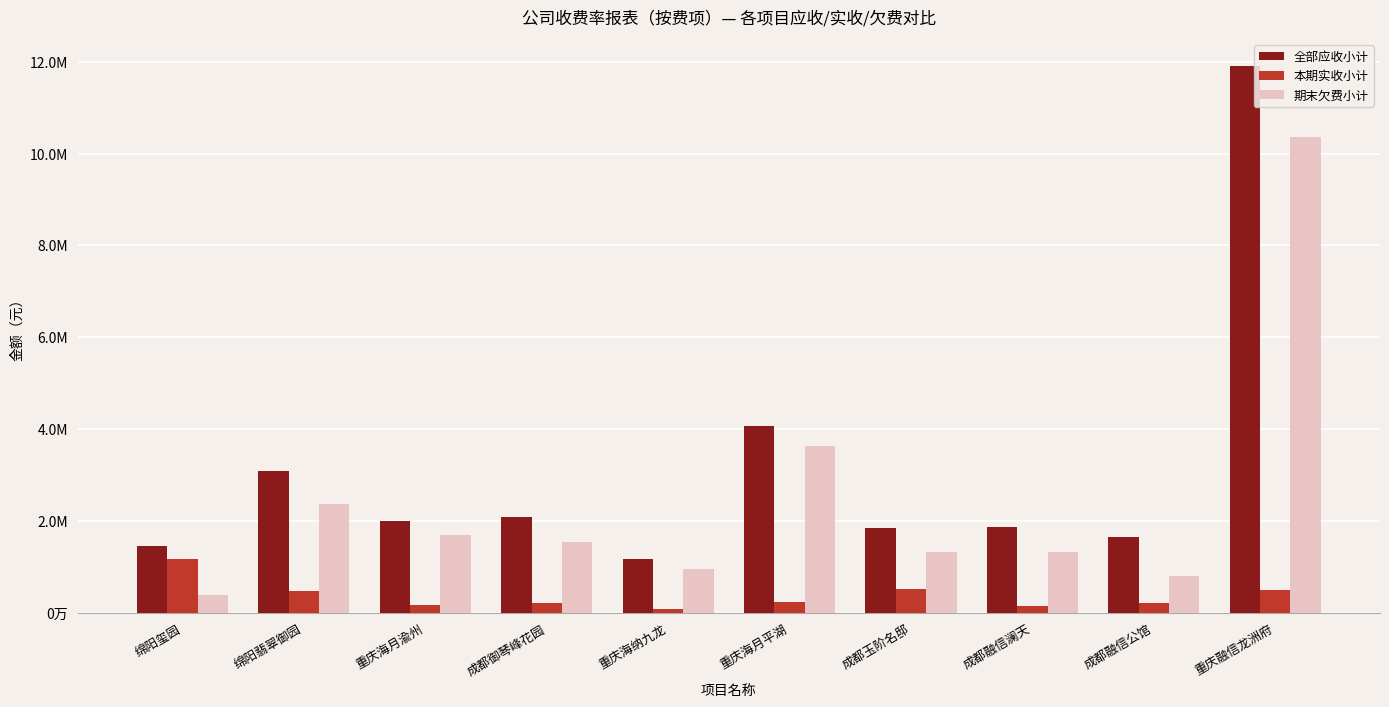

What is the maximum value shown in the chart?

11896338.0